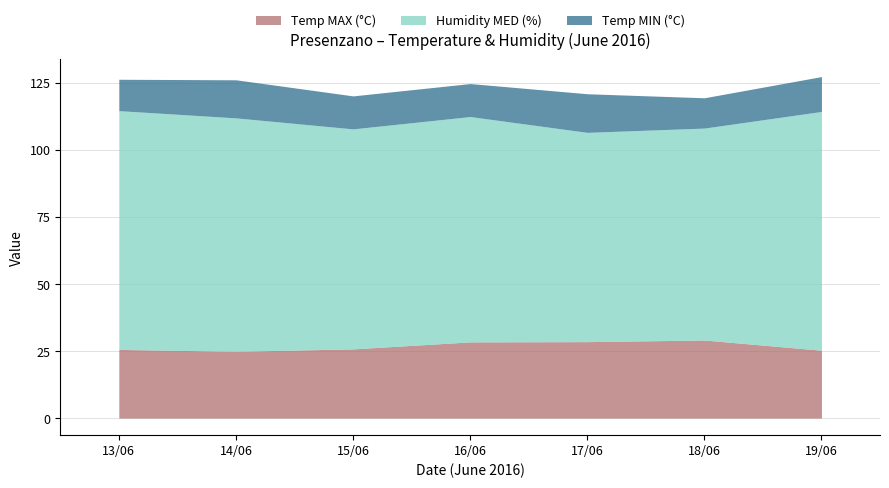

In Temp MAX (°C), how many points are lower than both neighbors (excluding endpoints)?

1